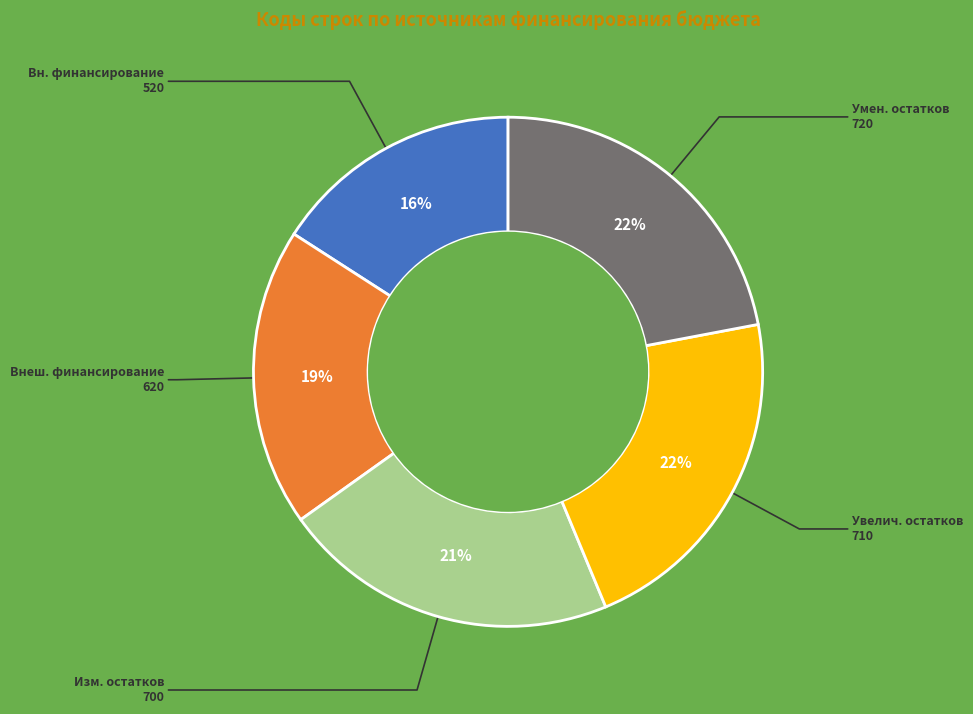

To the nearest percent, what percentage of the pie is Внеш. финансирование 620?

19%